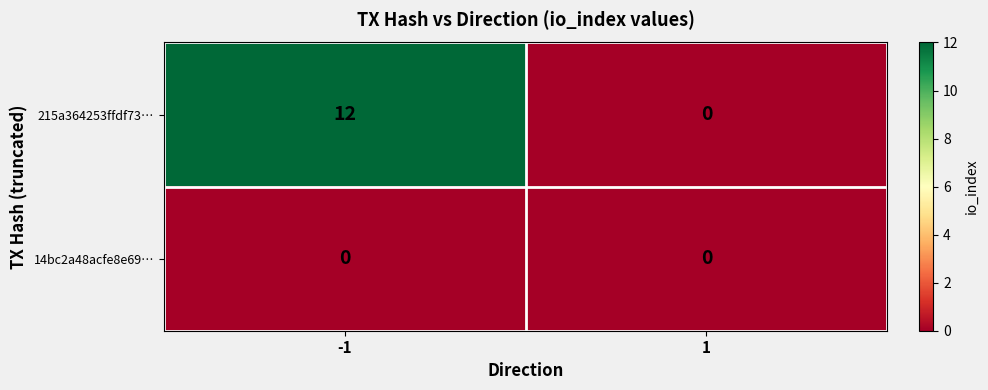

What is the average value of the 215a364253ffdf73… series?

6